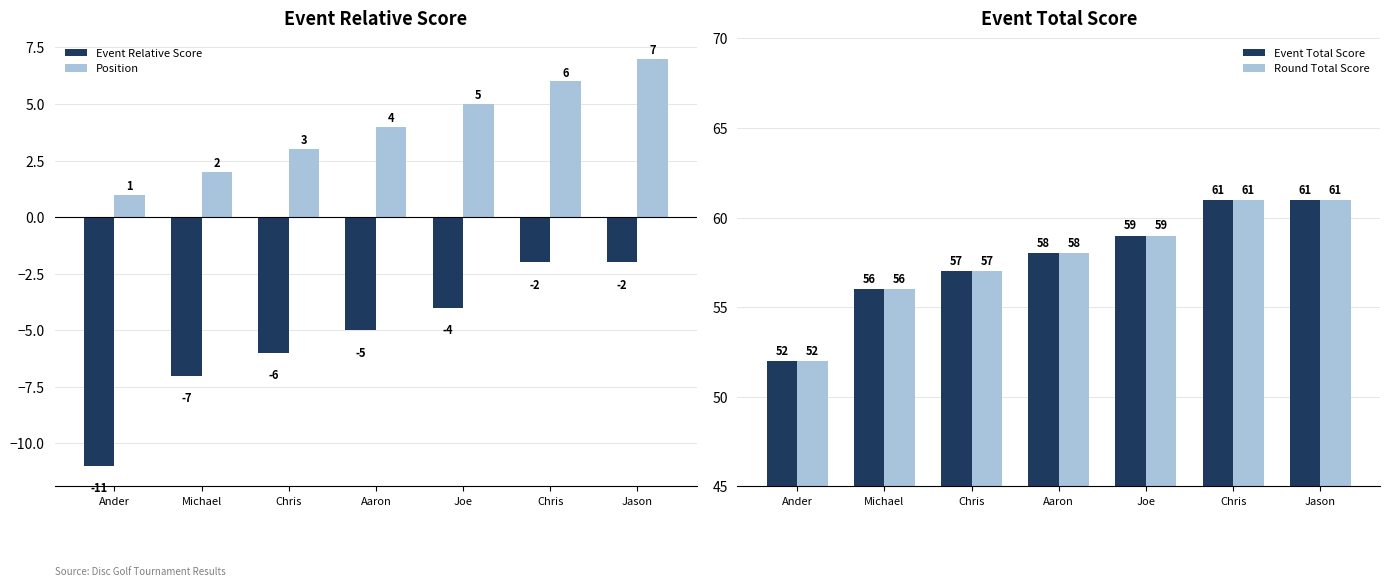

Count the Event Relative Score values in the range -7 to -2.

6